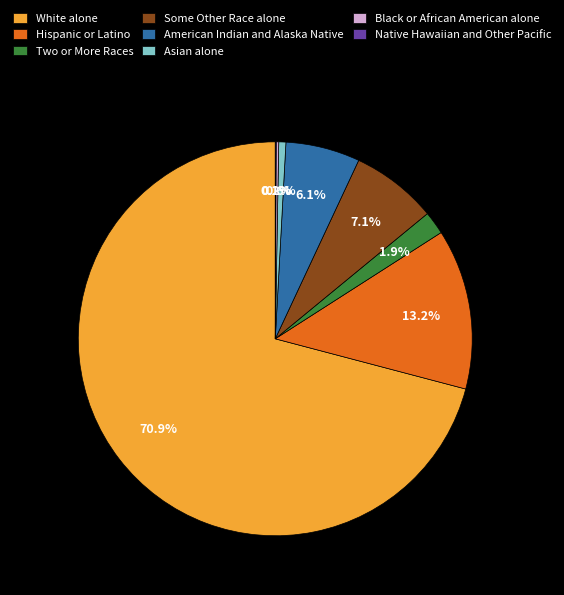

What portion of the pie excludes Hispanic or Latino?

86.8%